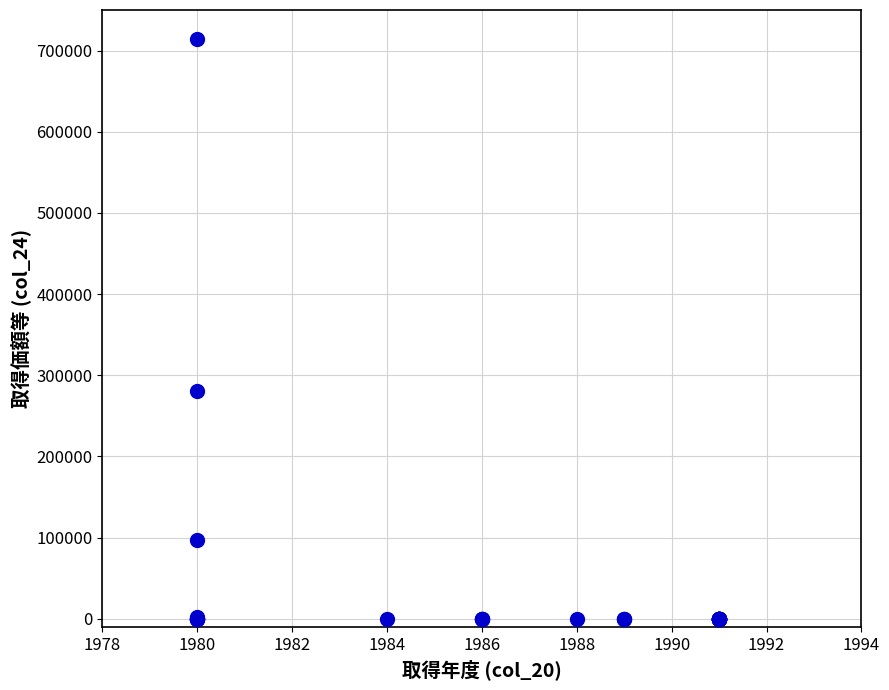

What Y value in the scatter plot is closest to 357000?

280160